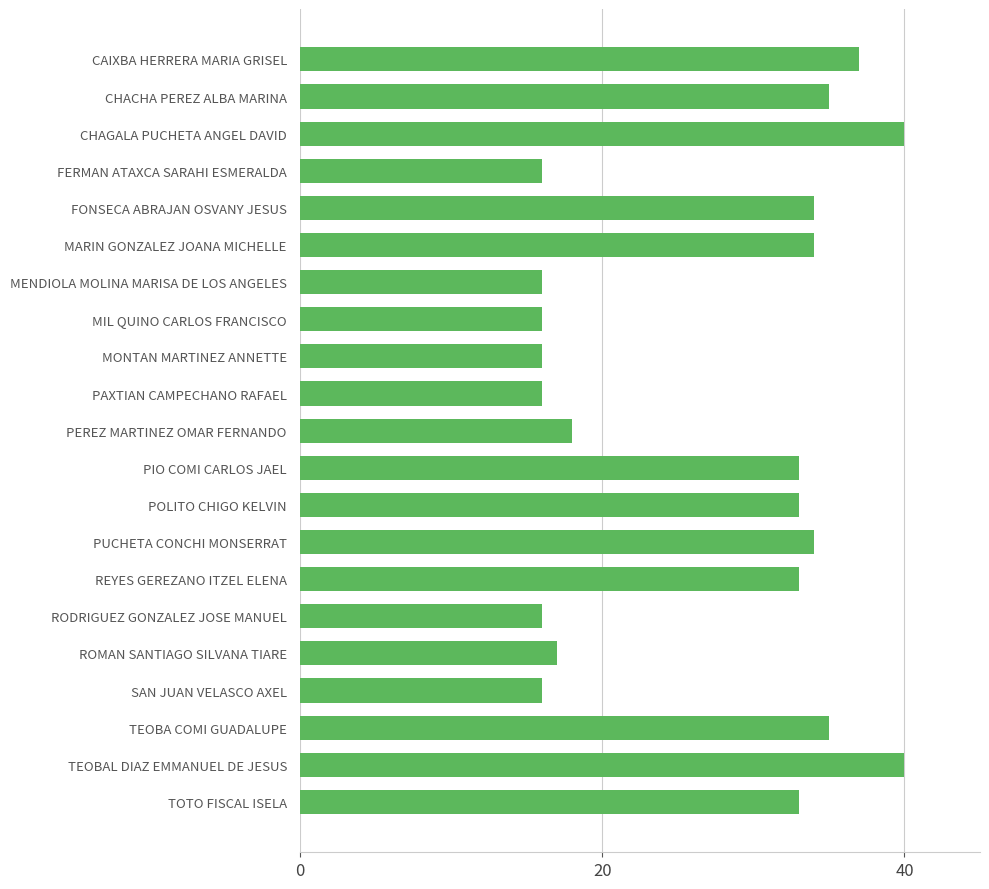

Reading bottom to top, extract all data points from this chart.

33	40	35	16	17	16	33	34	33	33	18	16	16	16	16	34	34	16	40	35	37